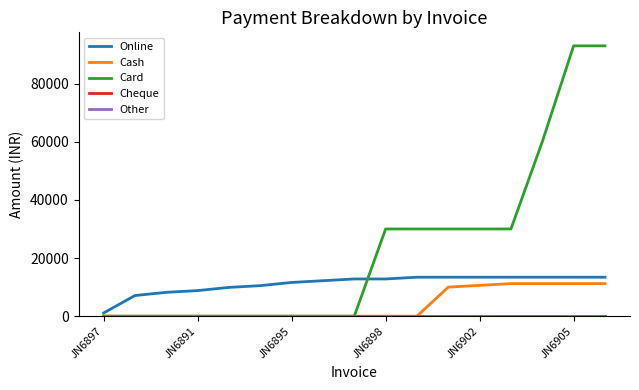

Does the chart display data point markers on the line(s)?

No